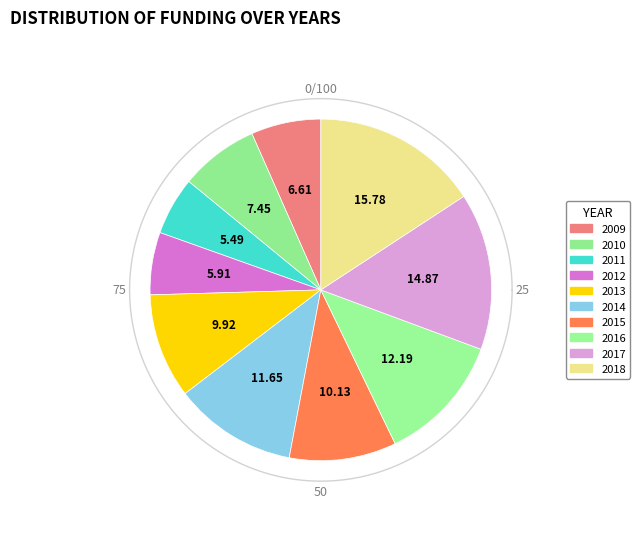

Which has a higher value, 2009 or 2014?

2014